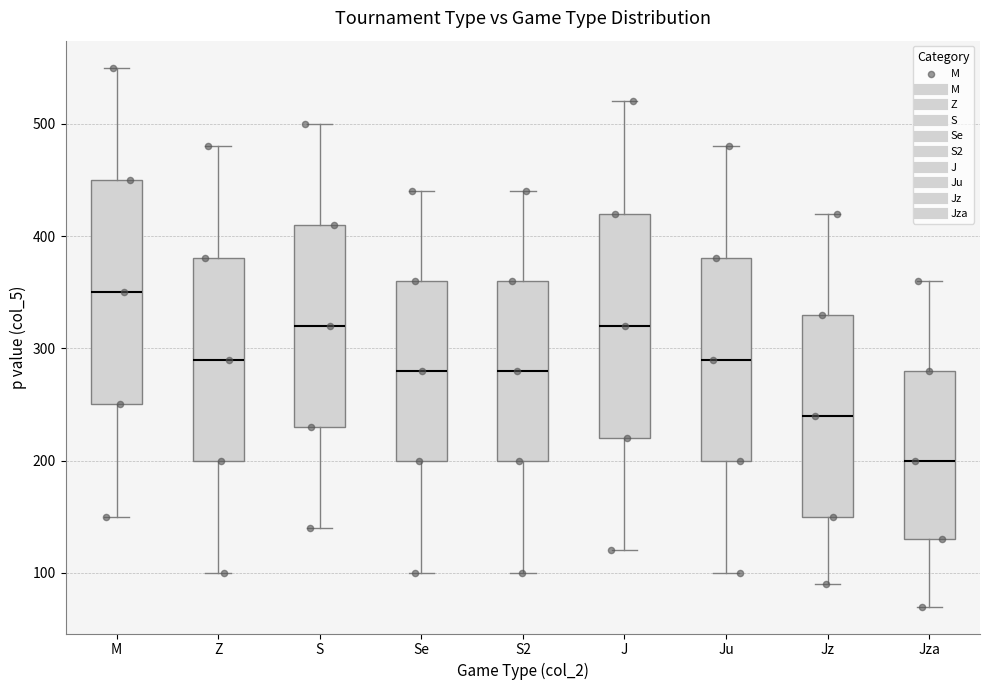

Where is the upper edge of the box for S on the y-axis? The values are not printed on the chart, so give them approximately, as read against the axis.

410